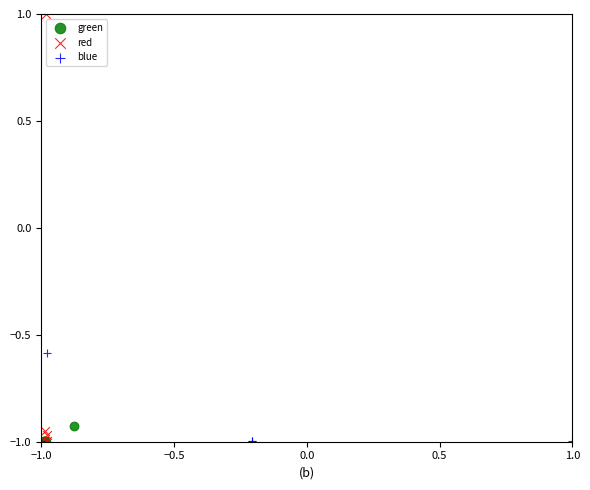

Which series has the largest Y range (max minus min)?

red